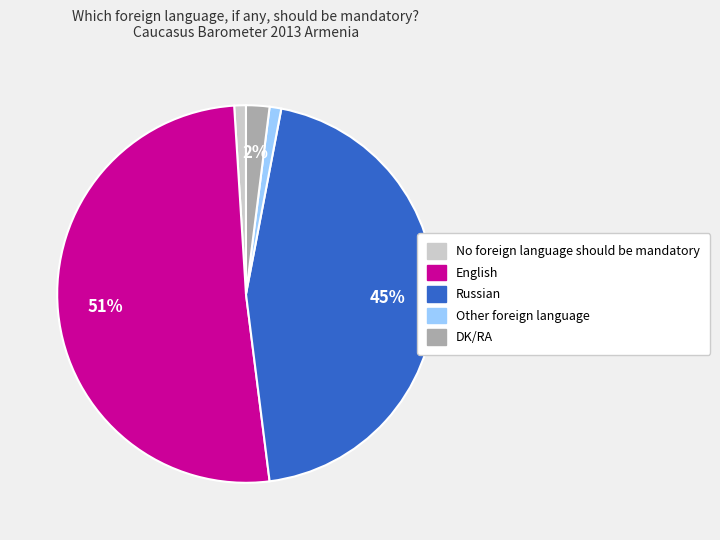

The English slice represents 51% of the pie. True or false?

True